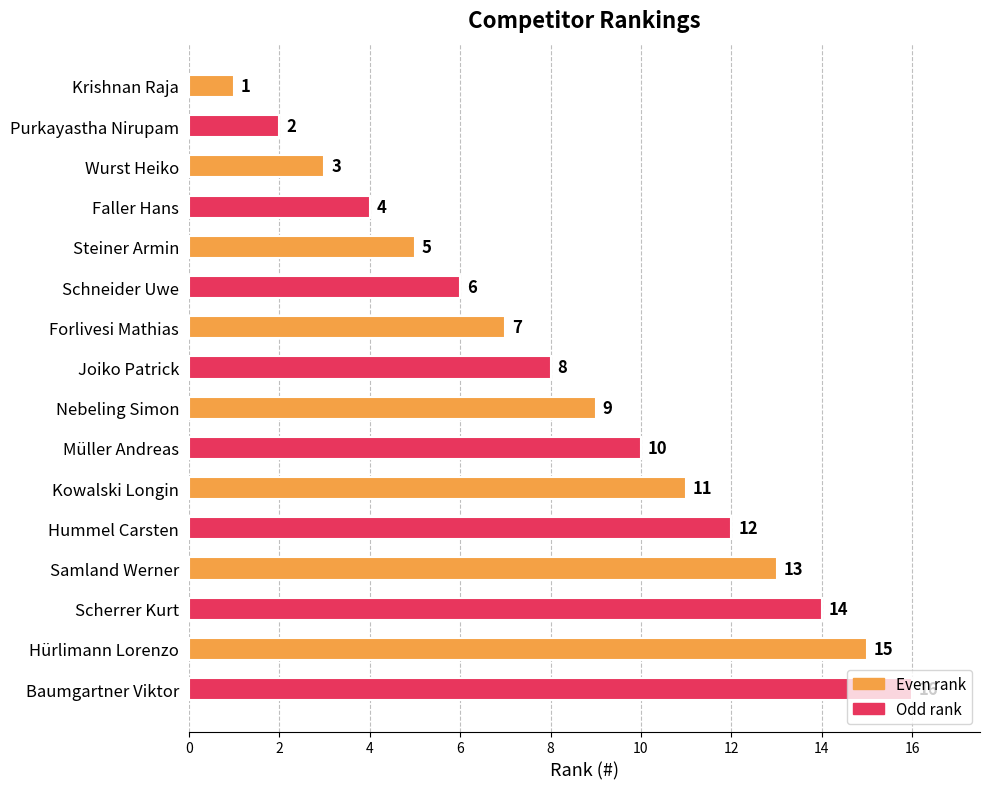

What is the sum of all values?

136